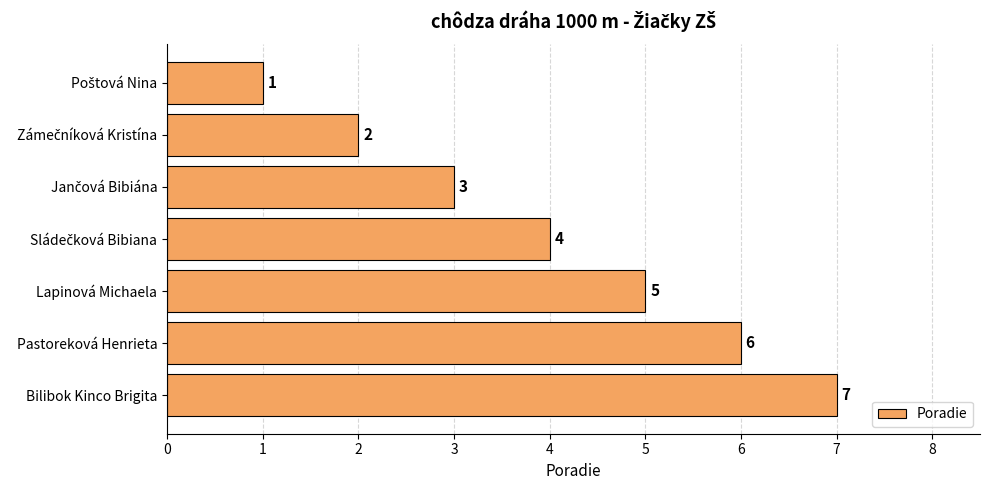

Which category has the highest value across all series?

Bilibok Kinco Brigita